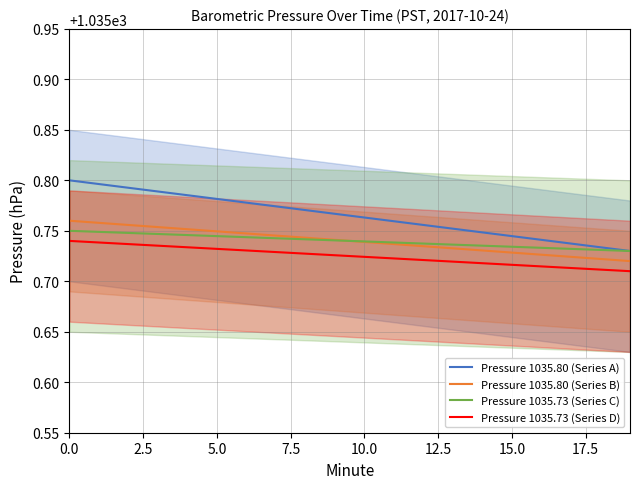

At which label is Pressure 1035.73 (Series D) closest to 1035?

19